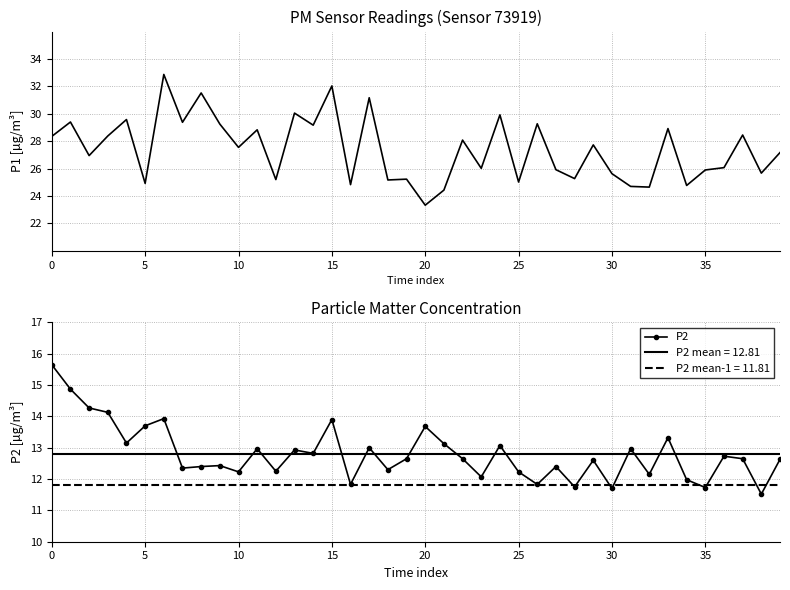

Rank the series by their average value, from highest to lowest.

P1, P2